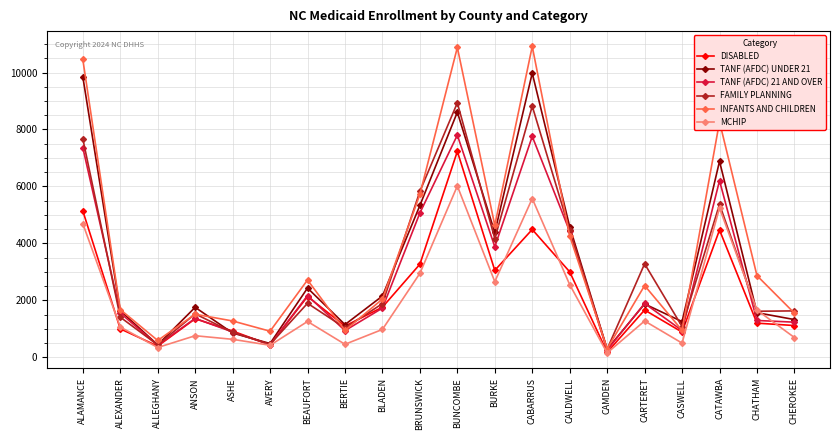

Which series has the largest range (max minus min)?

INFANTS AND CHILDREN